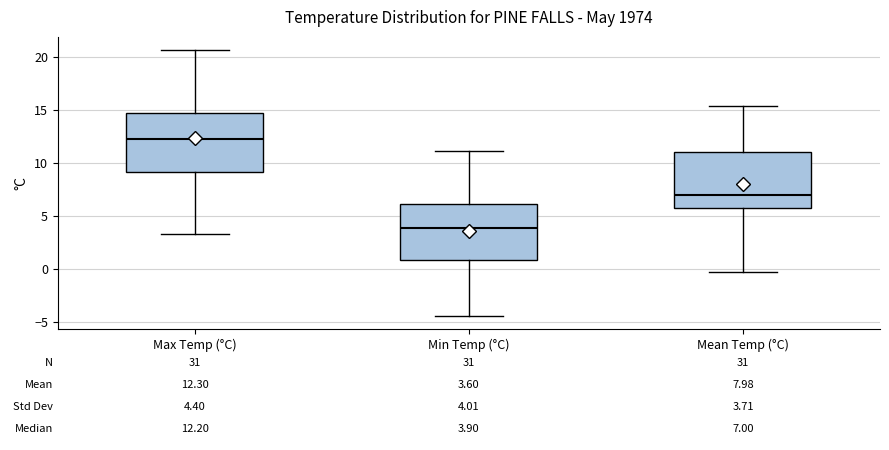

Which box has the lowest median line?

Min Temp (°C)